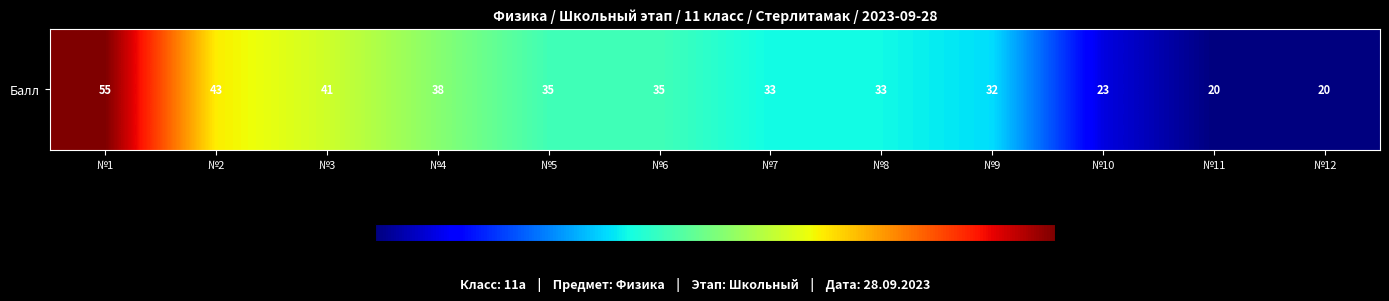

The value at №5 is 35. True or false?

True